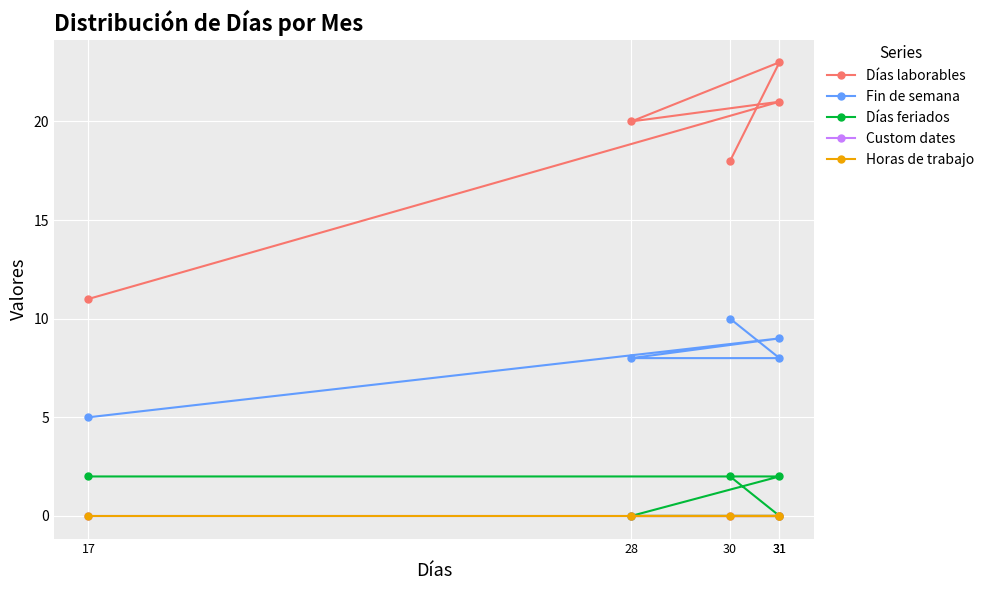

List the labels in order of Días feriados value, largest first.

17, 31, 30, 28, 31